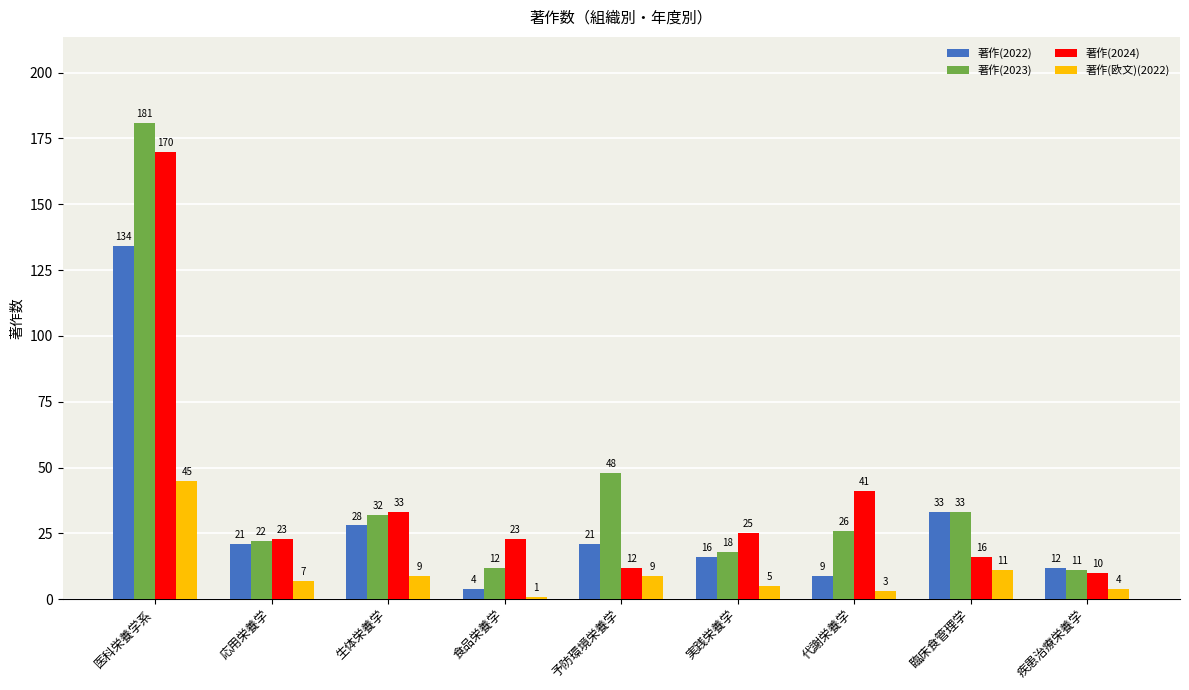

List the series in order of their peak value, lowest first.

著作(欧文)(2022), 著作(2022), 著作(2024), 著作(2023)